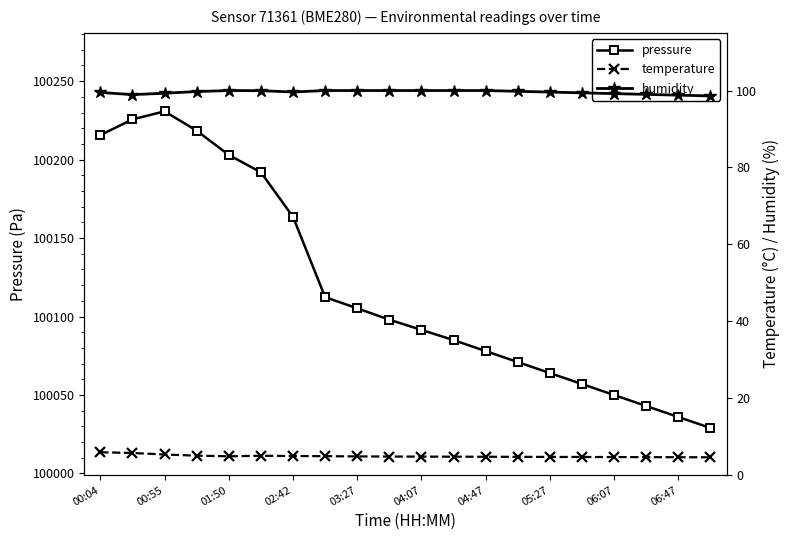

In pressure, how many points are higher than both neighbors (excluding endpoints)?

1